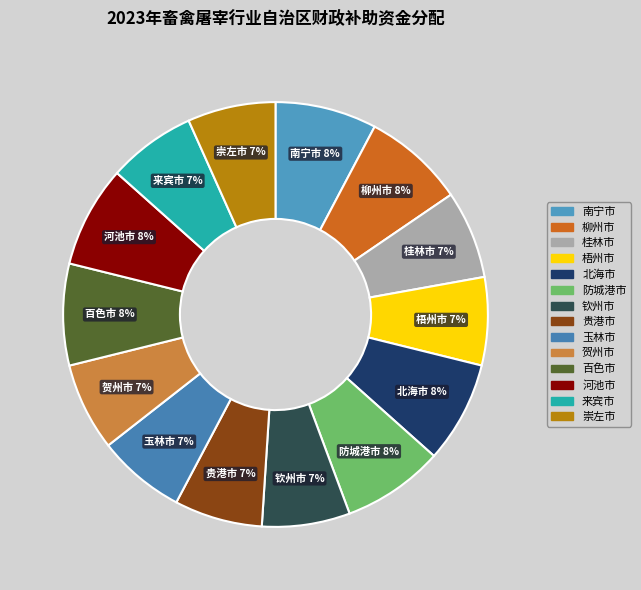

True or false: 防城港市 accounts for 8% of the total.

True